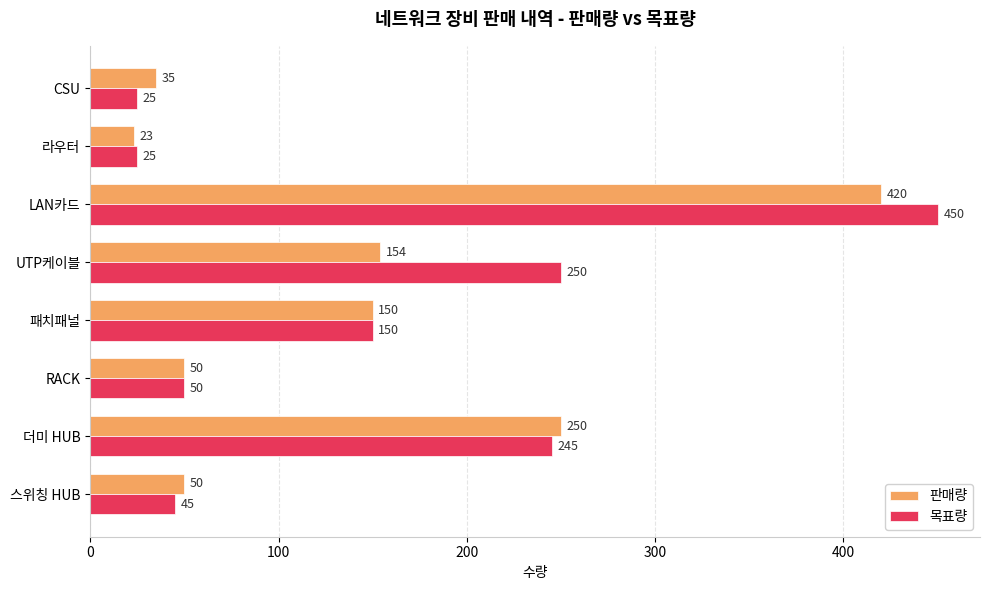

The value of 목표량 at 라우터 is 8.3. True or false?

False